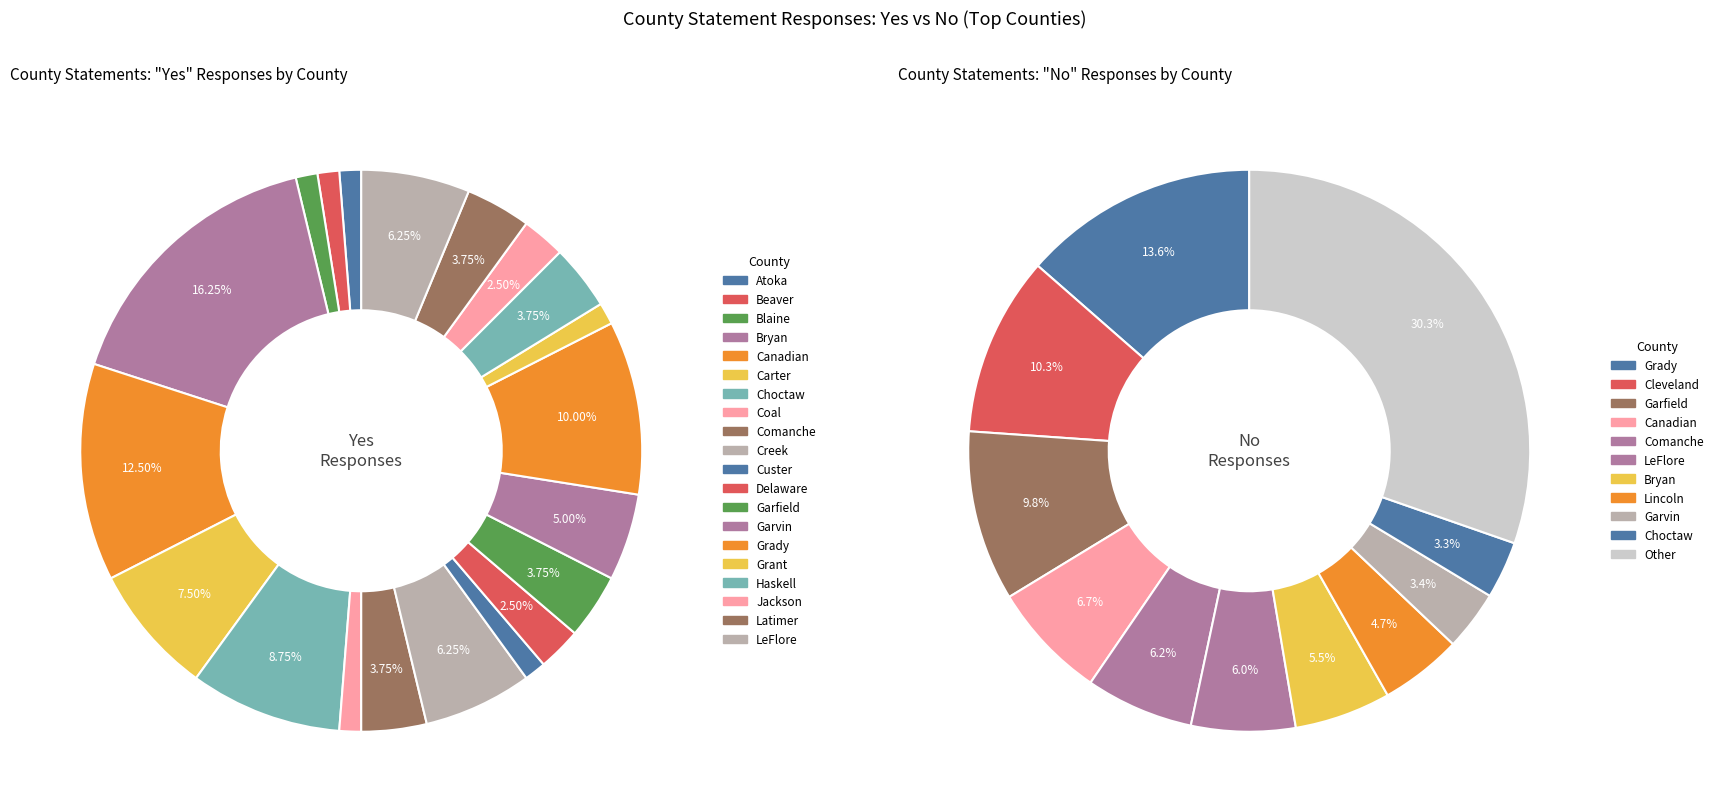

How much of the chart is everything except Craig?

100.0%